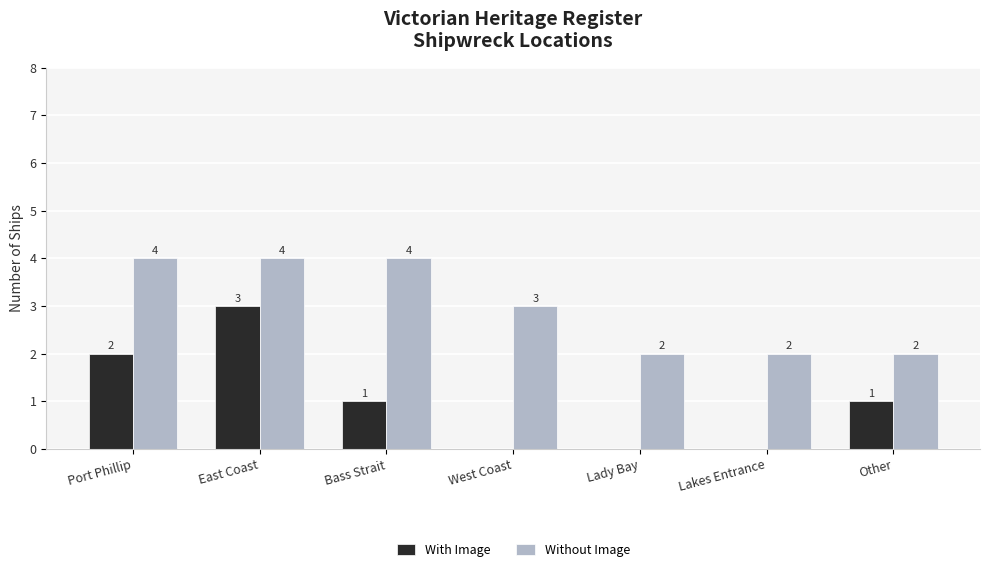

Where does the With Image series first go above 1?

Port Phillip